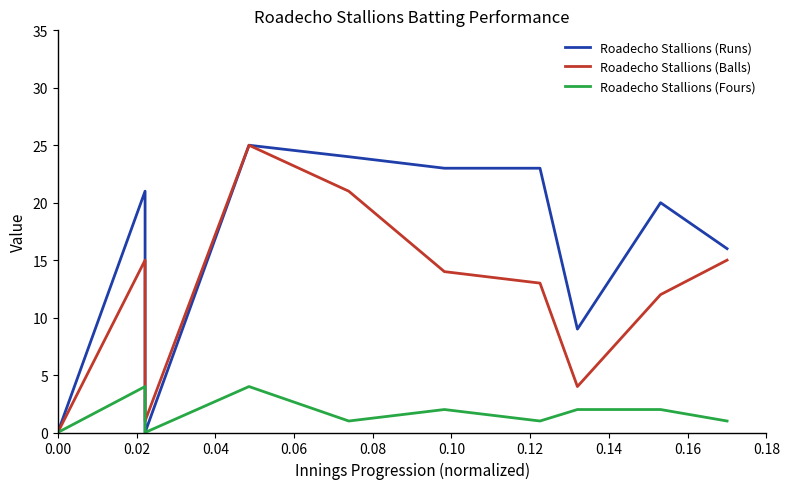

At which label does Roadecho Stallions (Fours) first exceed 2?

0.02